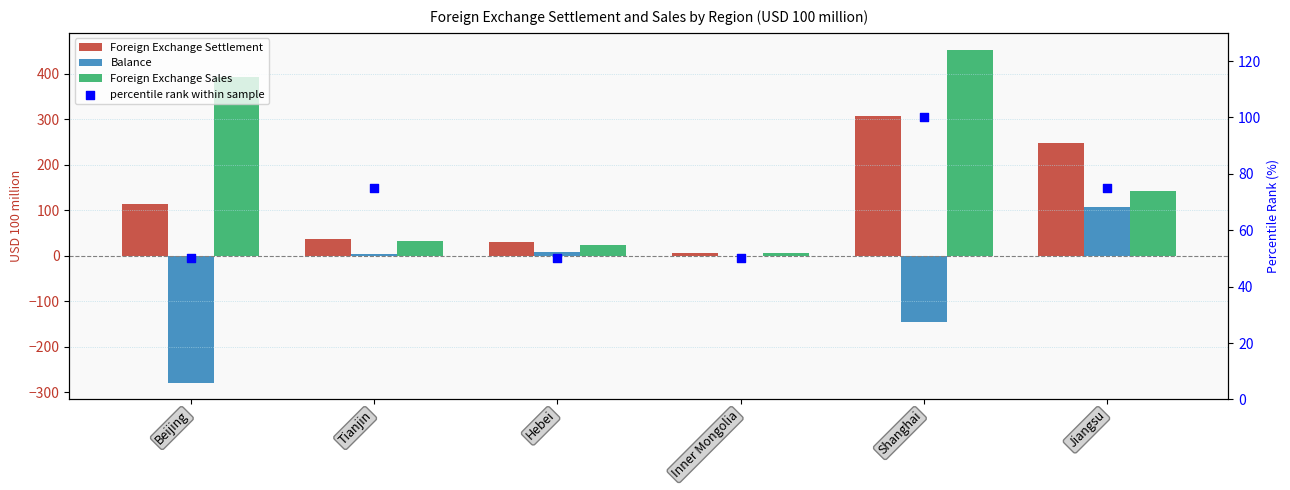

Is the value of percentile rank within sample at Jiangsu greater than the value of Balance at Inner Mongolia?

Yes